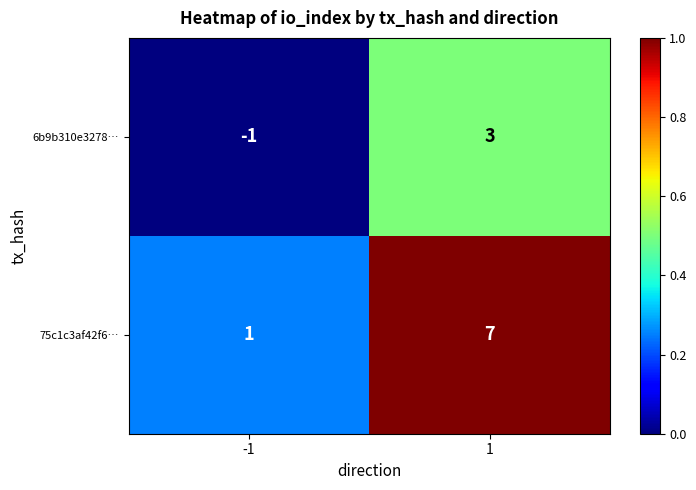

What is the approximate value of 6b9b310e3278… at 1?

3